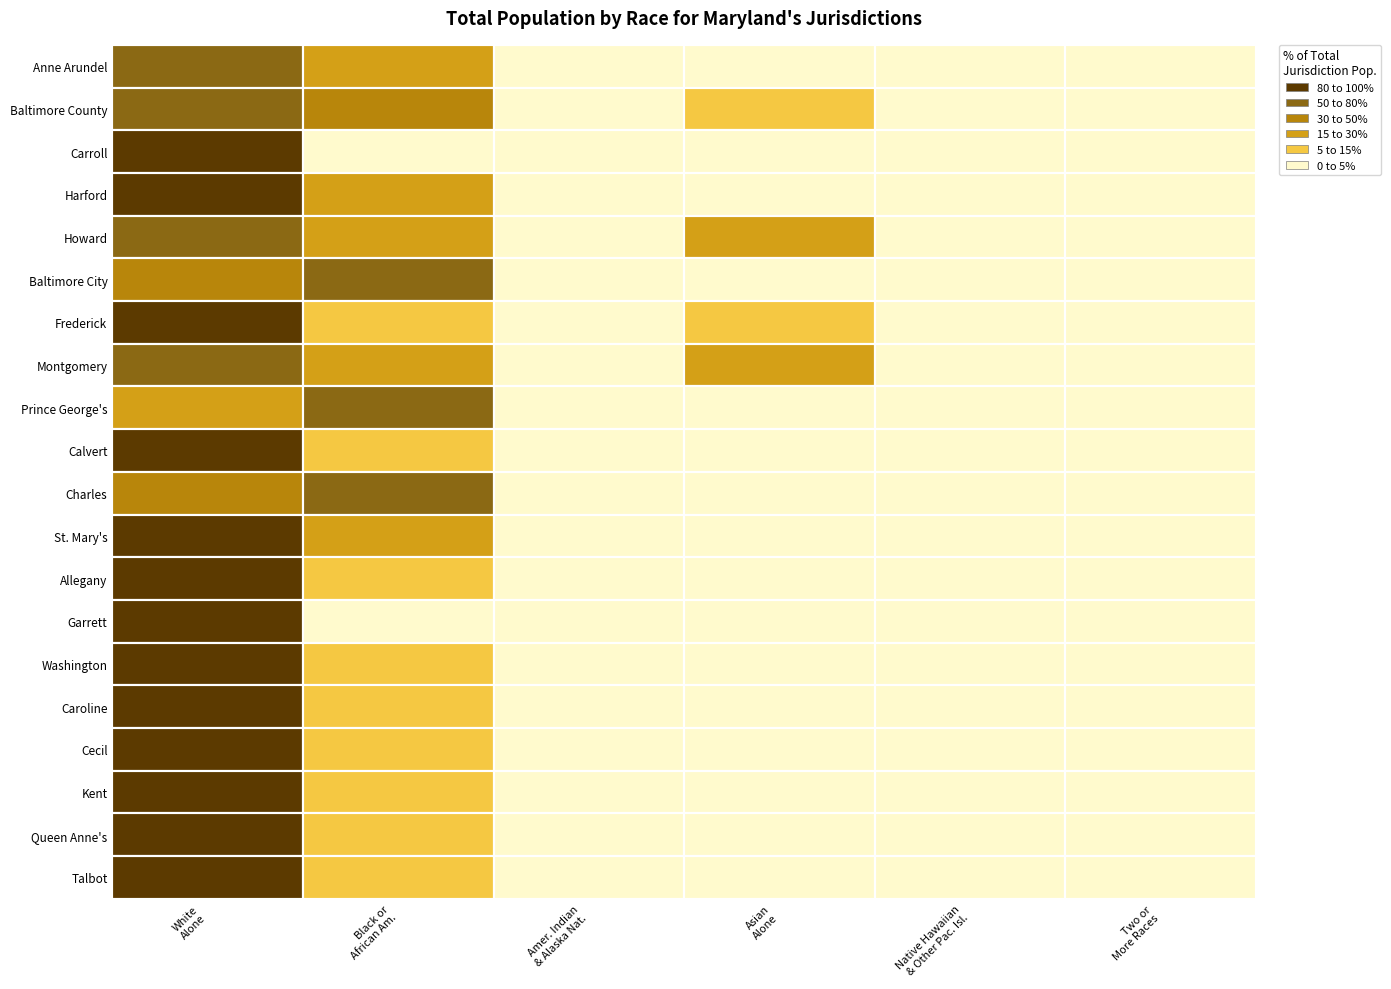

How many data points does each series have?

6